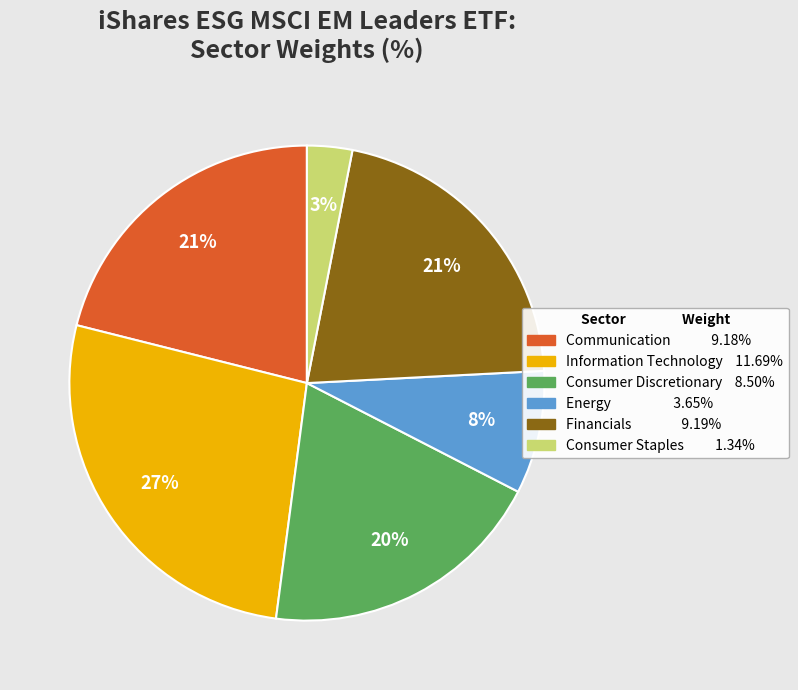

To the nearest percent, what is the average slice percentage?

17%